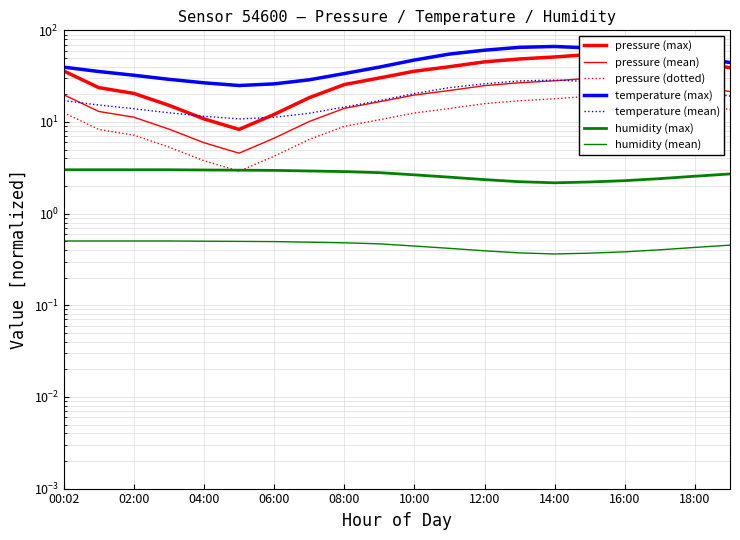

Is it true that humidity equals 2.3 at 16:00?

True